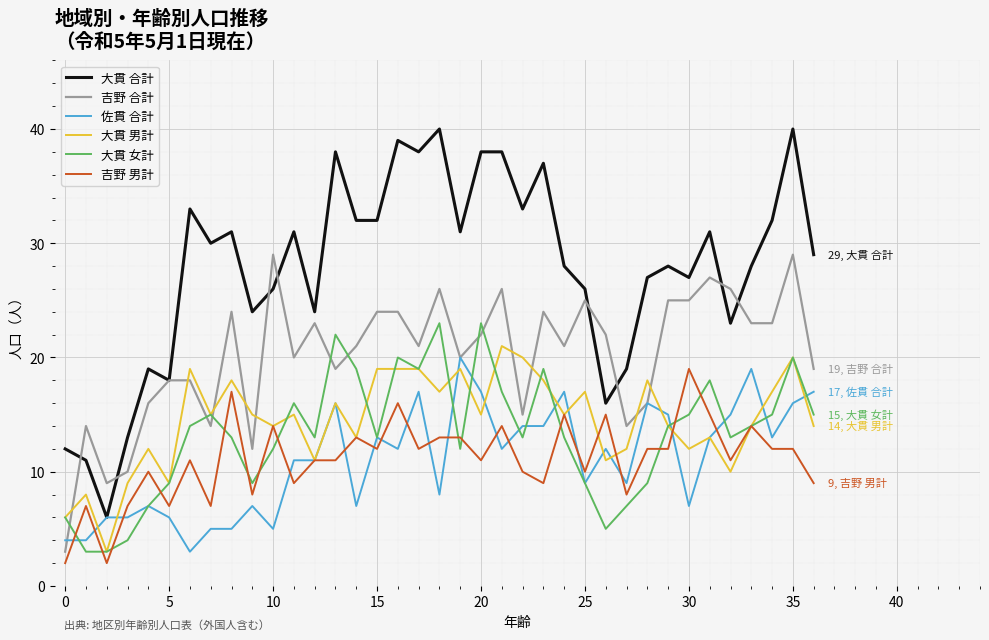

True or false: 大貫 合計 and 大貫 男計 intersect in this chart.

False